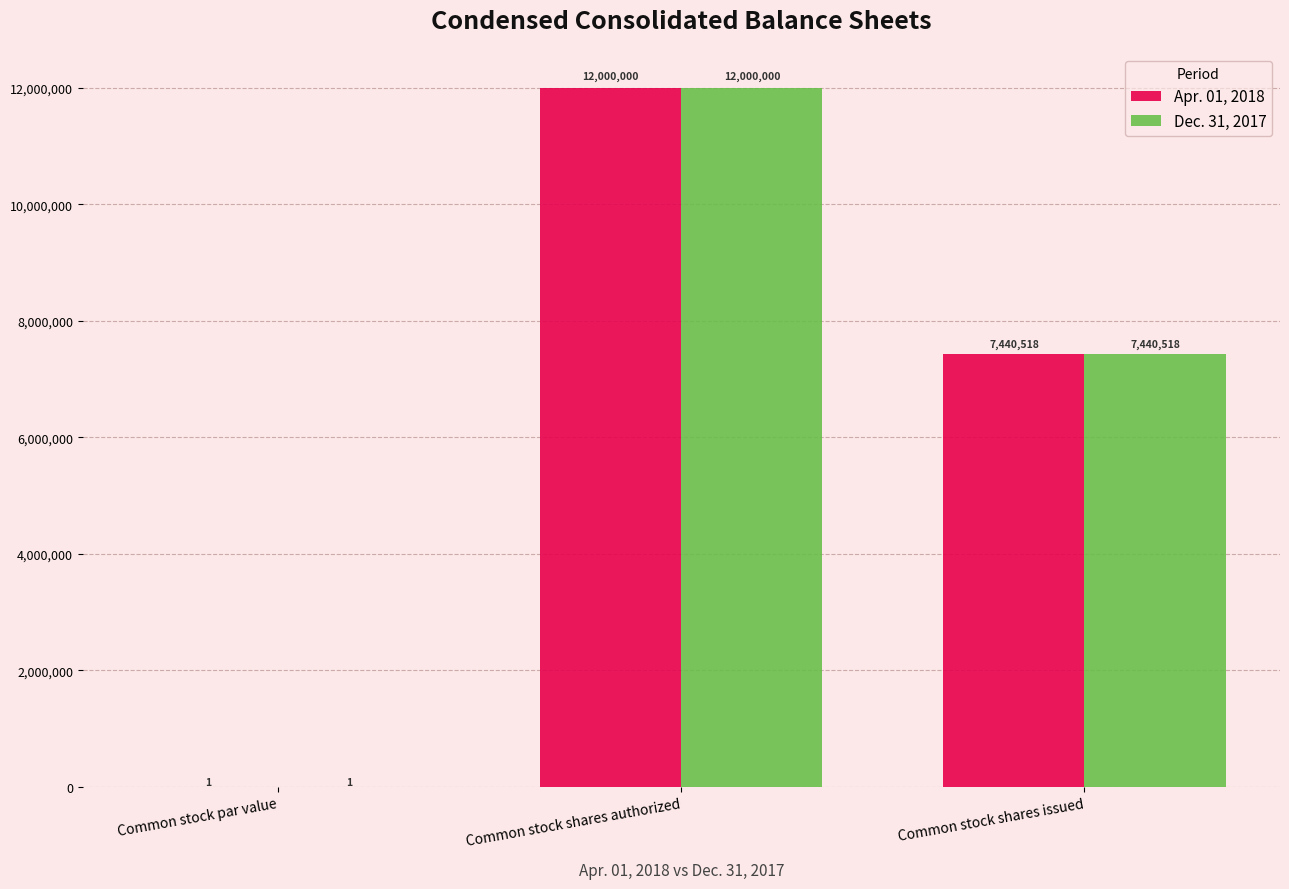

At which label does Apr. 01, 2018 reach its peak?

Common stock shares authorized